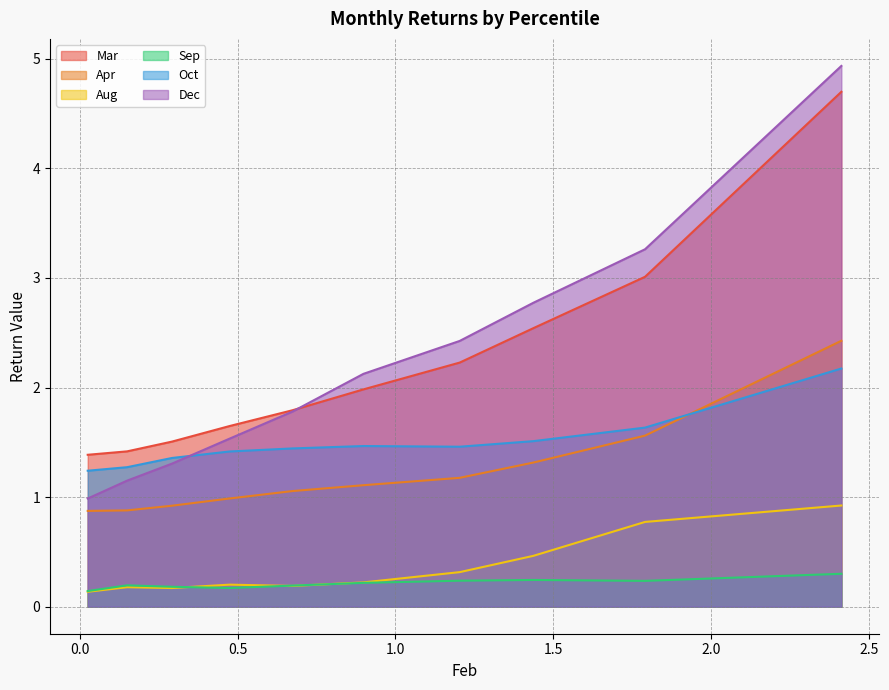

Rank the series by their maximum value, from lowest to highest.

Sep, Aug, Oct, Apr, Mar, Dec